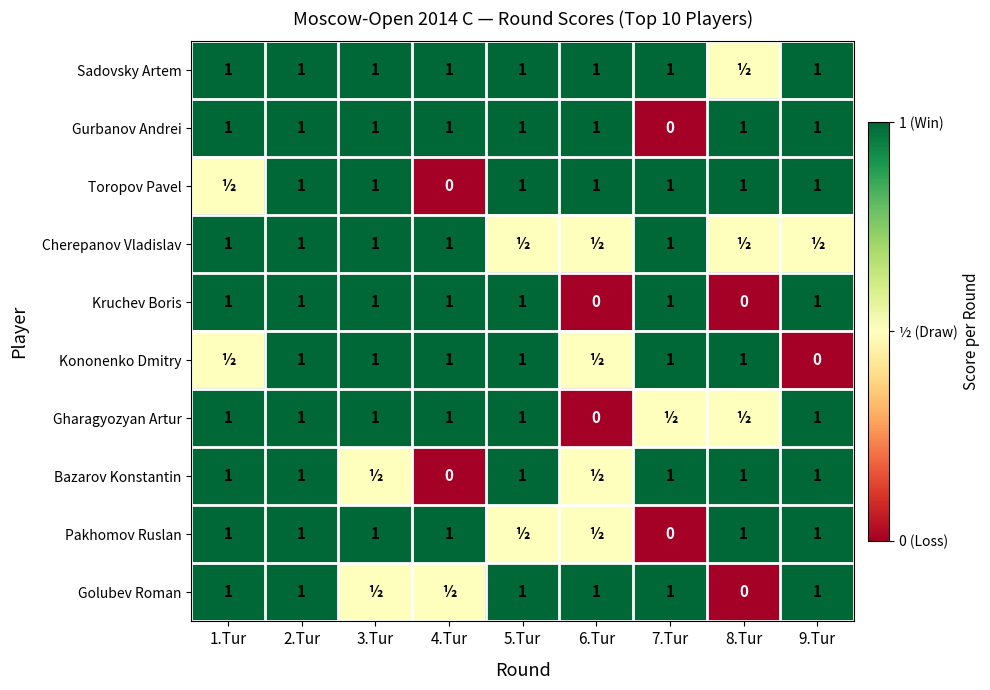

What is the sum of all Kruchev Boris values?

7.0